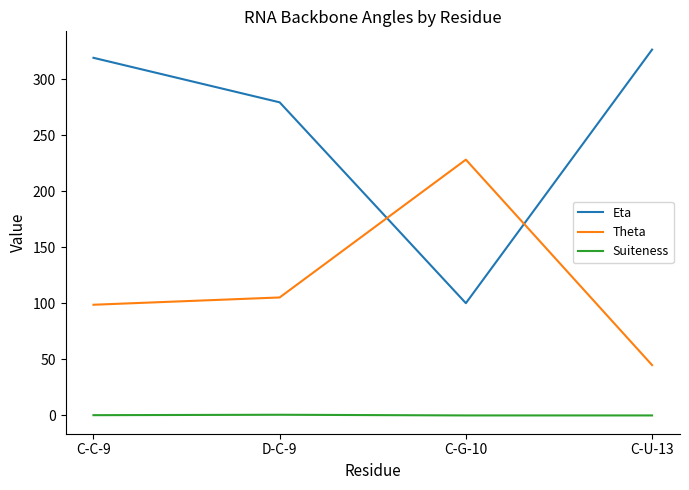

Between D-C-9 and C-U-13, which series saw the biggest shift?

Theta